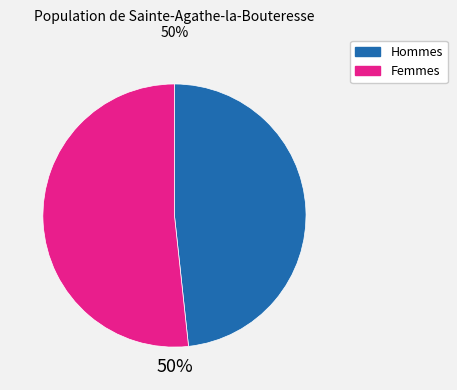

Rank the series by their average value, from lowest to highest.

male, female